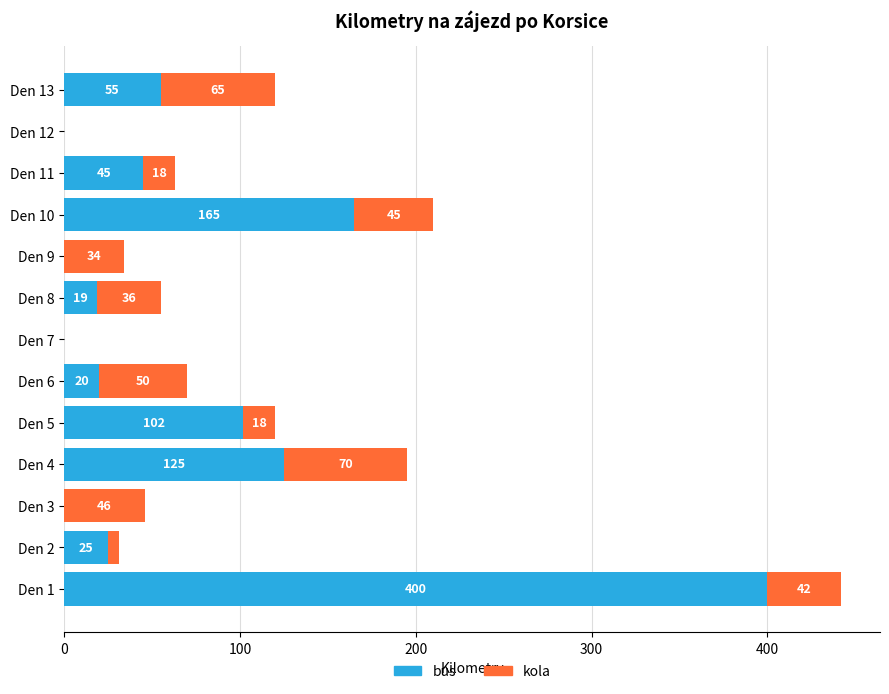

The value of bus at Den 5 is 47. True or false?

False